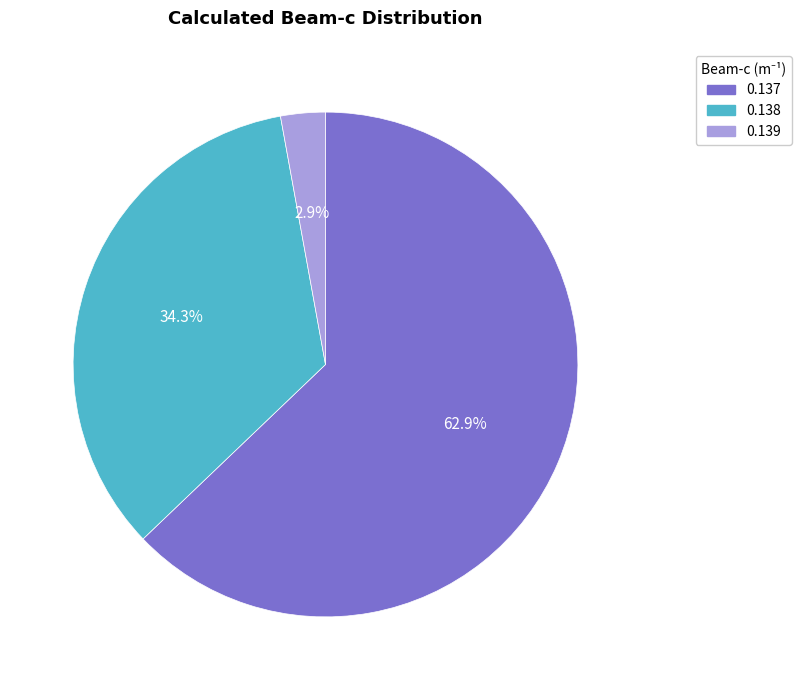

How many segments does this pie chart have?

3